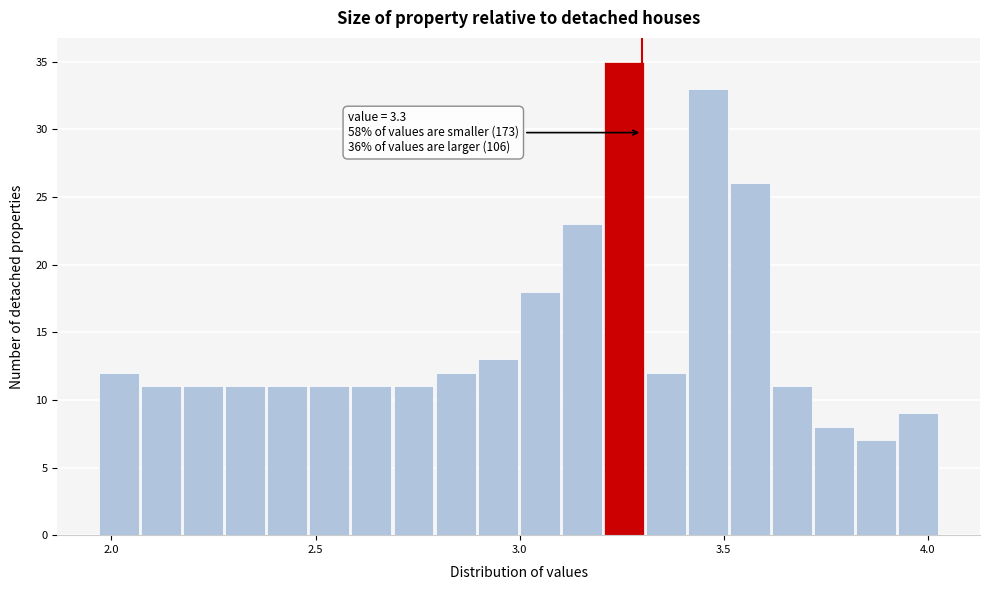

Around what value on the x-axis is the tallest bar? Give the approximate position of its centre, as read against the axis.

3.25